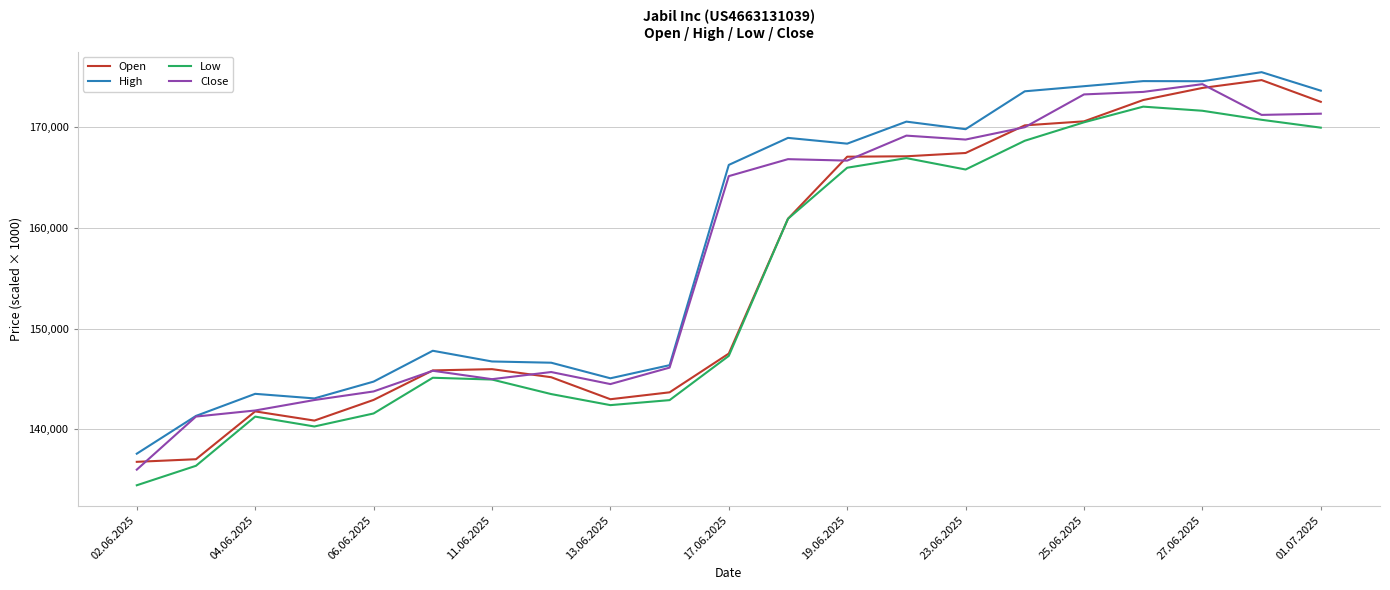

List the series in order of their overall mean, lowest first.

Low, Open, Close, High